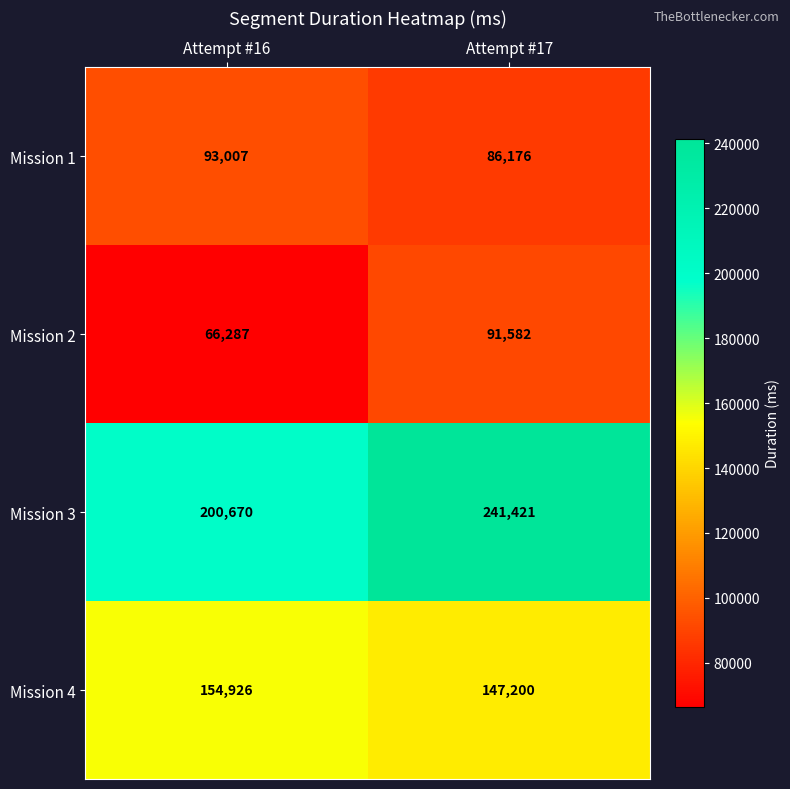

At which label does Mission 1 reach its peak?

Attempt #16